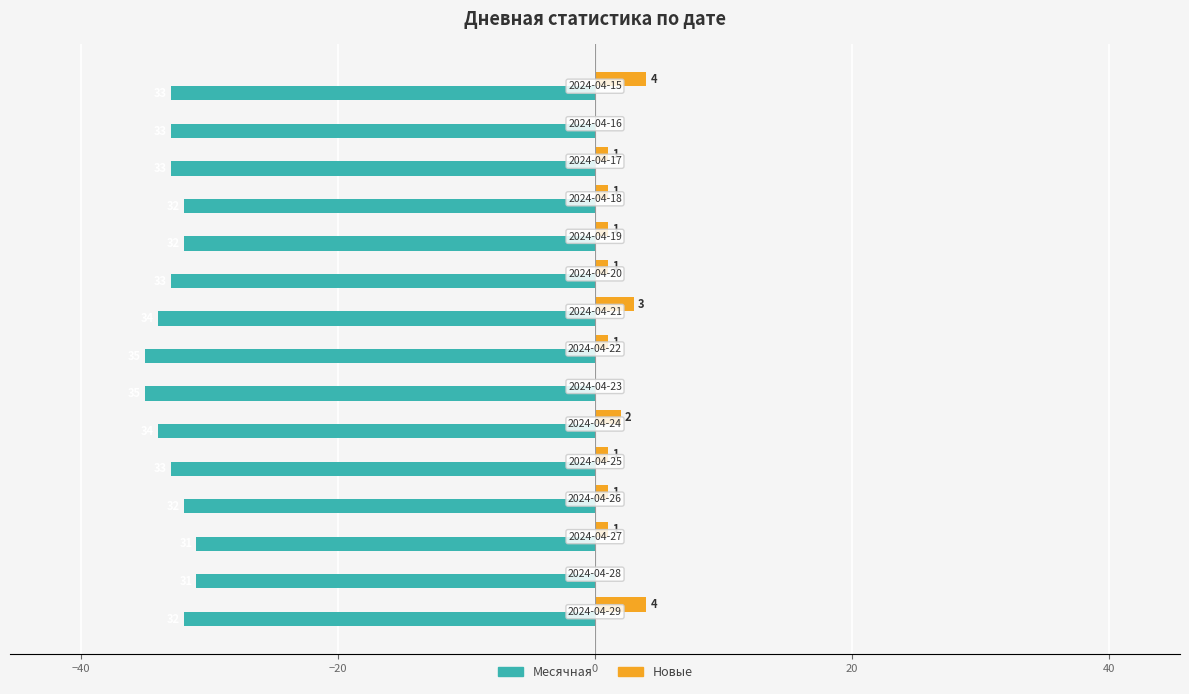

What are all the series names shown in the legend?

Месячная, Новые